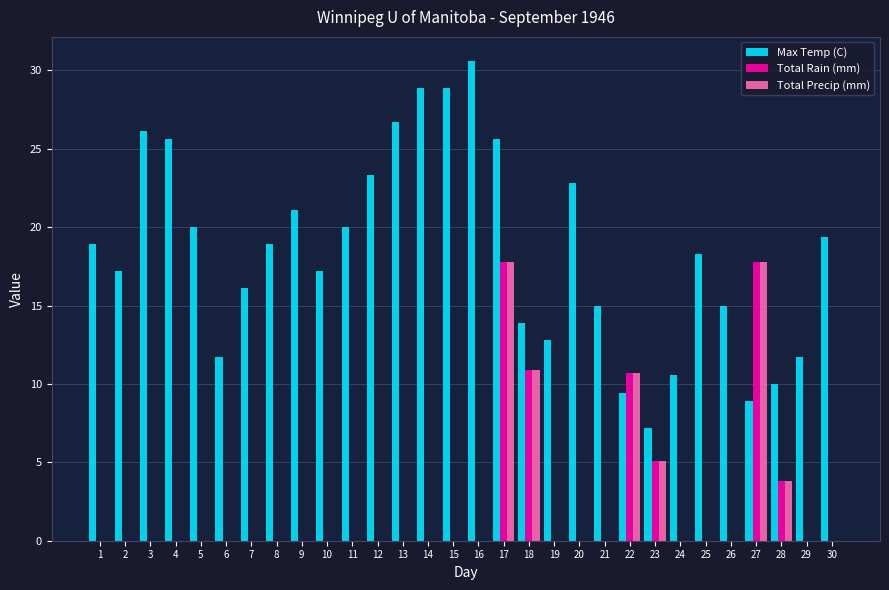

Read the Total Precip (mm) value at 18.

10.9